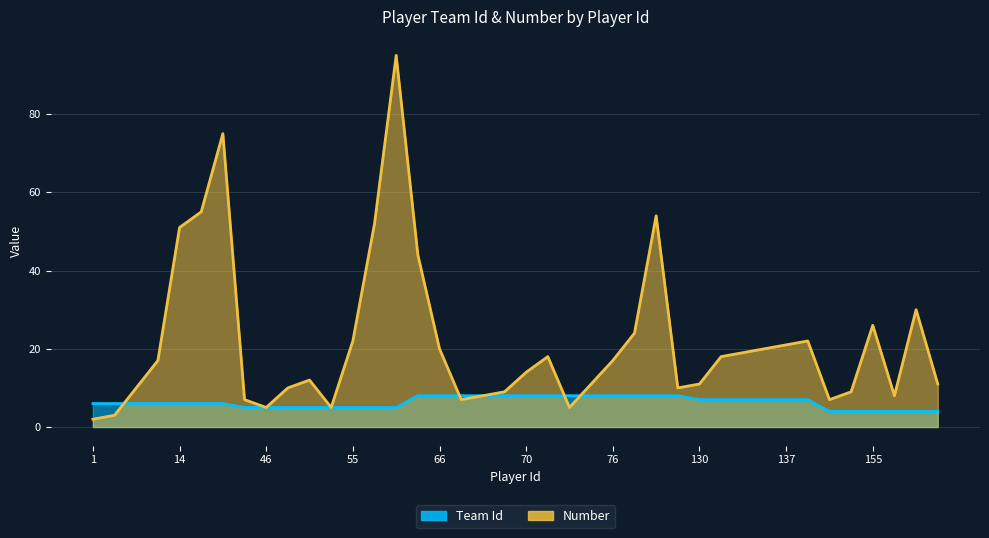

At which category is the sum across all series the highest?

61